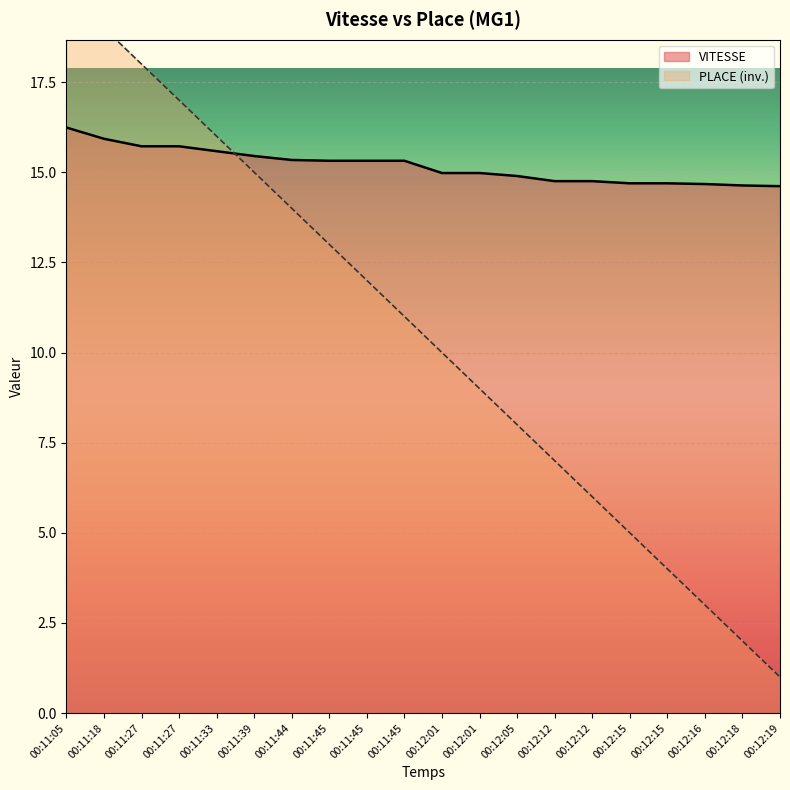

Reading left to right, list all the values displayed in this chart.

VITESSE: 16.2	15.9	15.7	15.7	15.6	15.5	15.3	15.3	15.3	15.3	15.0	15.0	14.9	14.8	14.8	14.7	14.7	14.7	14.6	14.6
PLACE: 20.0	19.0	18.0	17.0	16.0	15.0	14.0	13.0	12.0	11.0	10.0	9.0	8.0	7.0	6.0	5.0	4.0	3.0	2.0	1.0